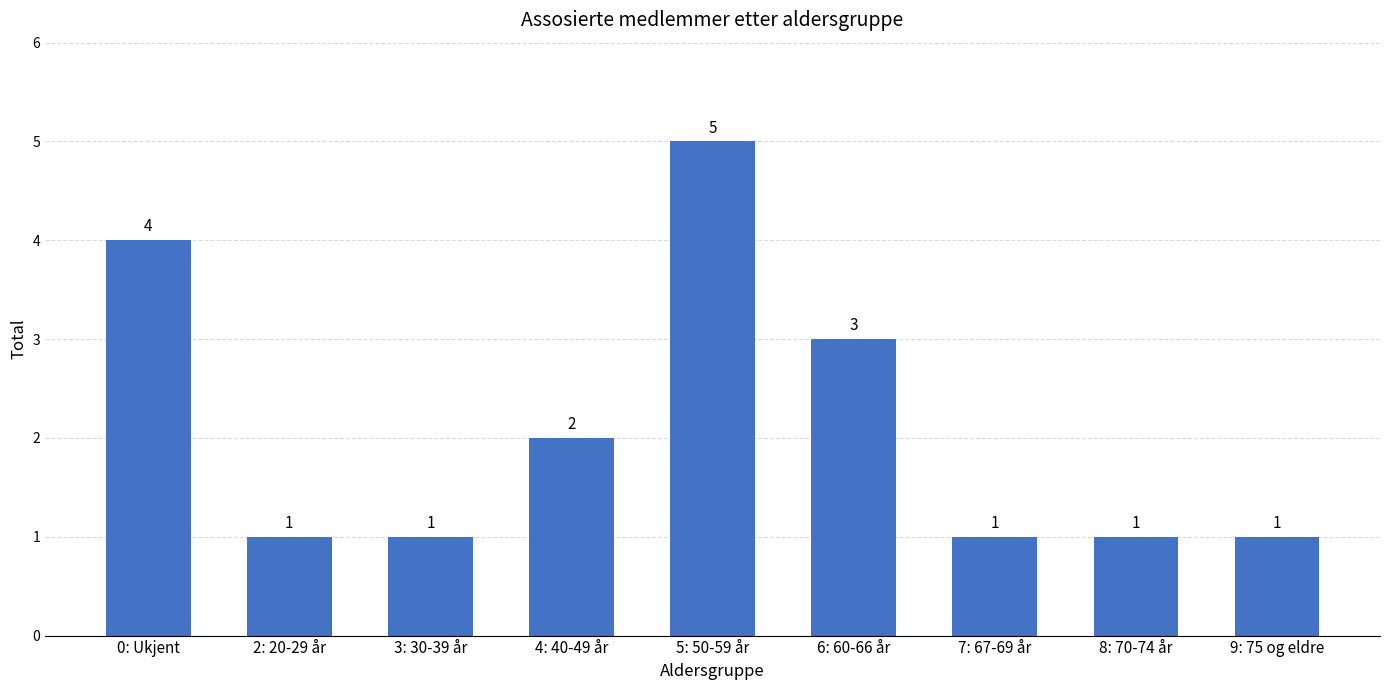

Which has a higher value, 4: 40-49 år or 8: 70-74 år?

4: 40-49 år